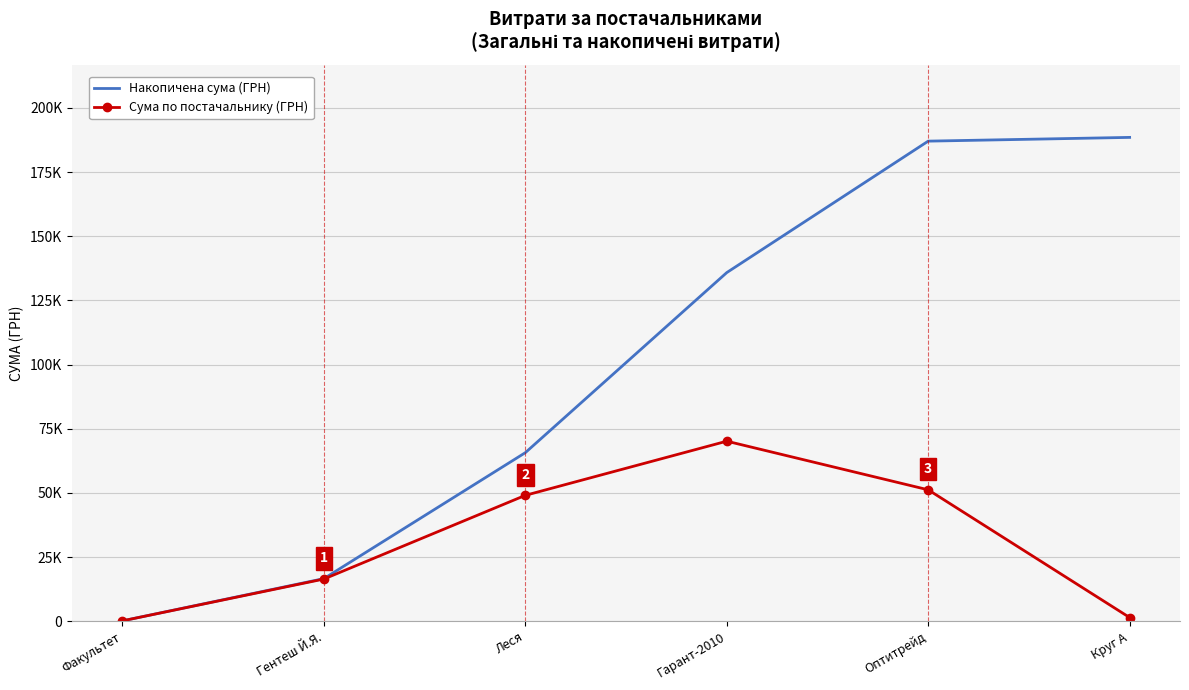

What are all the series names shown in the legend?

Накопичена сума (ГРН), Сума по постачальнику (ГРН)